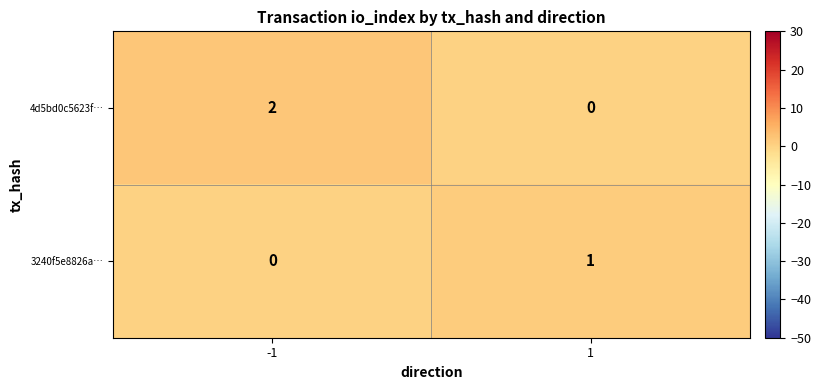

The 4d5bd0c5623f… series shows 2 at -1. True or false?

True